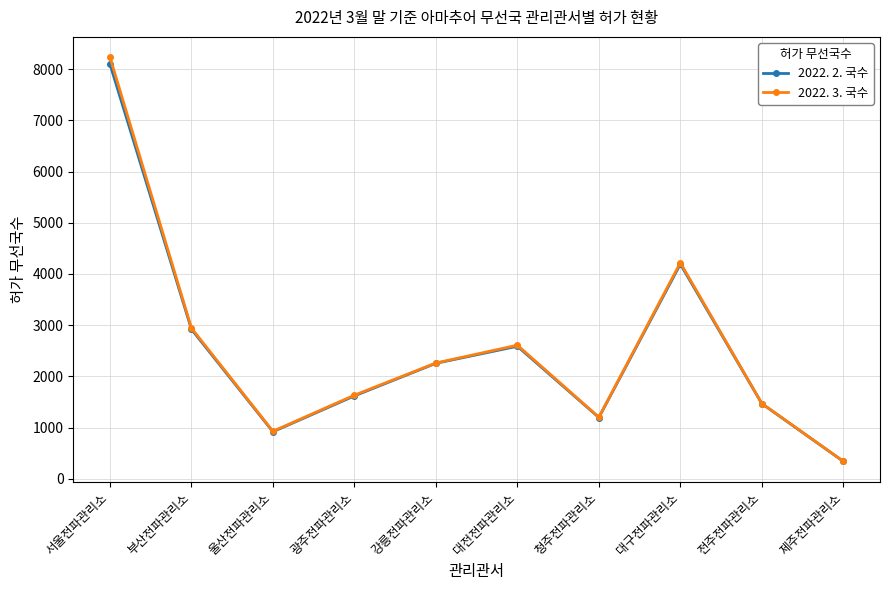

The value of 2022. 3. 국수 at 전주전파관리소 is 446. True or false?

False